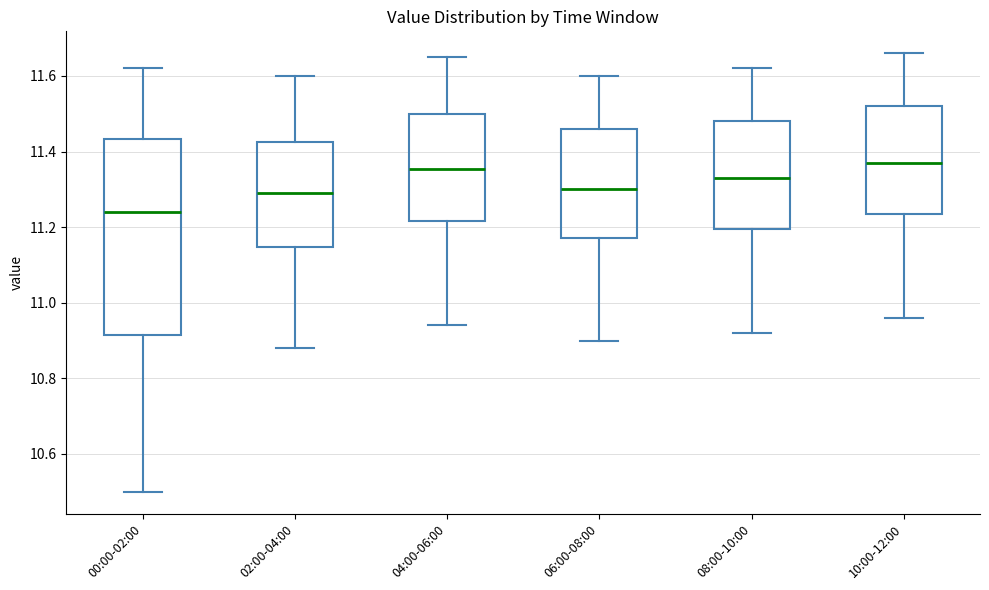

Which box has the lowest median line?

00:00-02:00